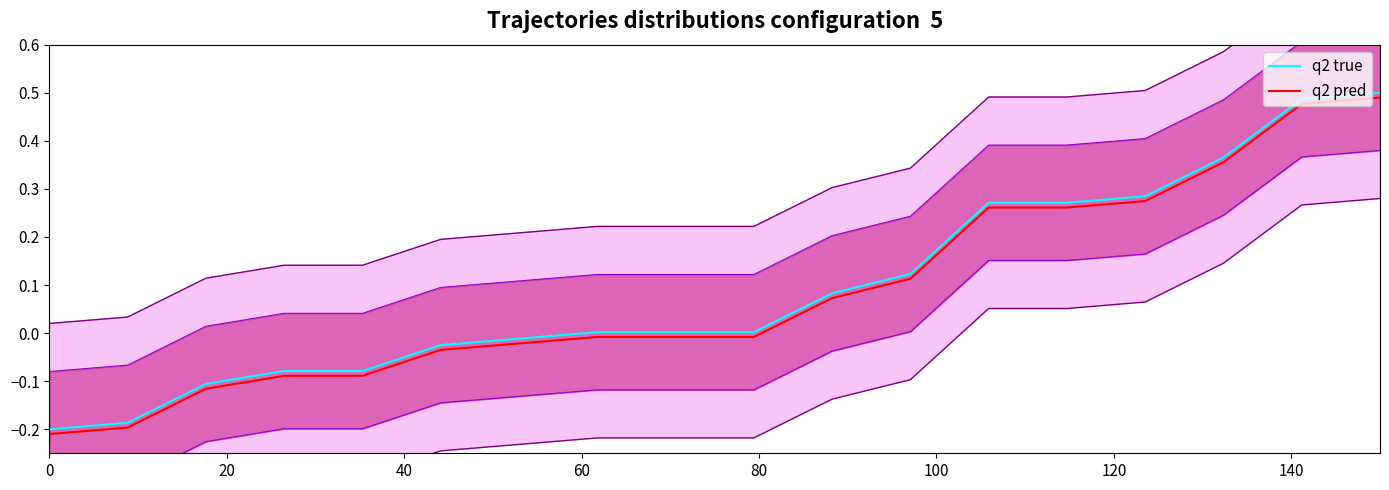

True or false: q2 pred and q2 true intersect in this chart.

False